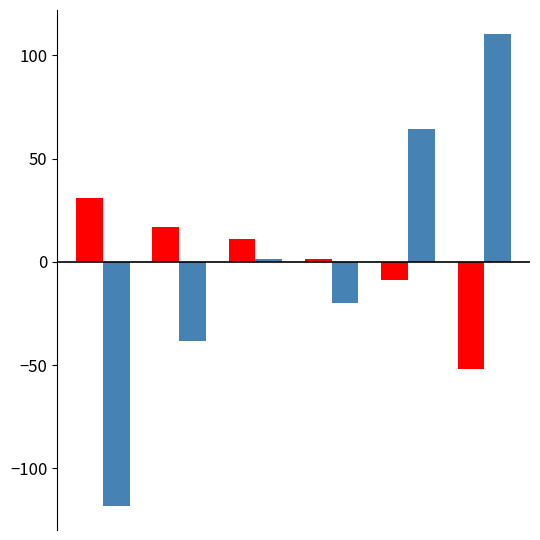

What is the maximum value shown in the chart?

110.6